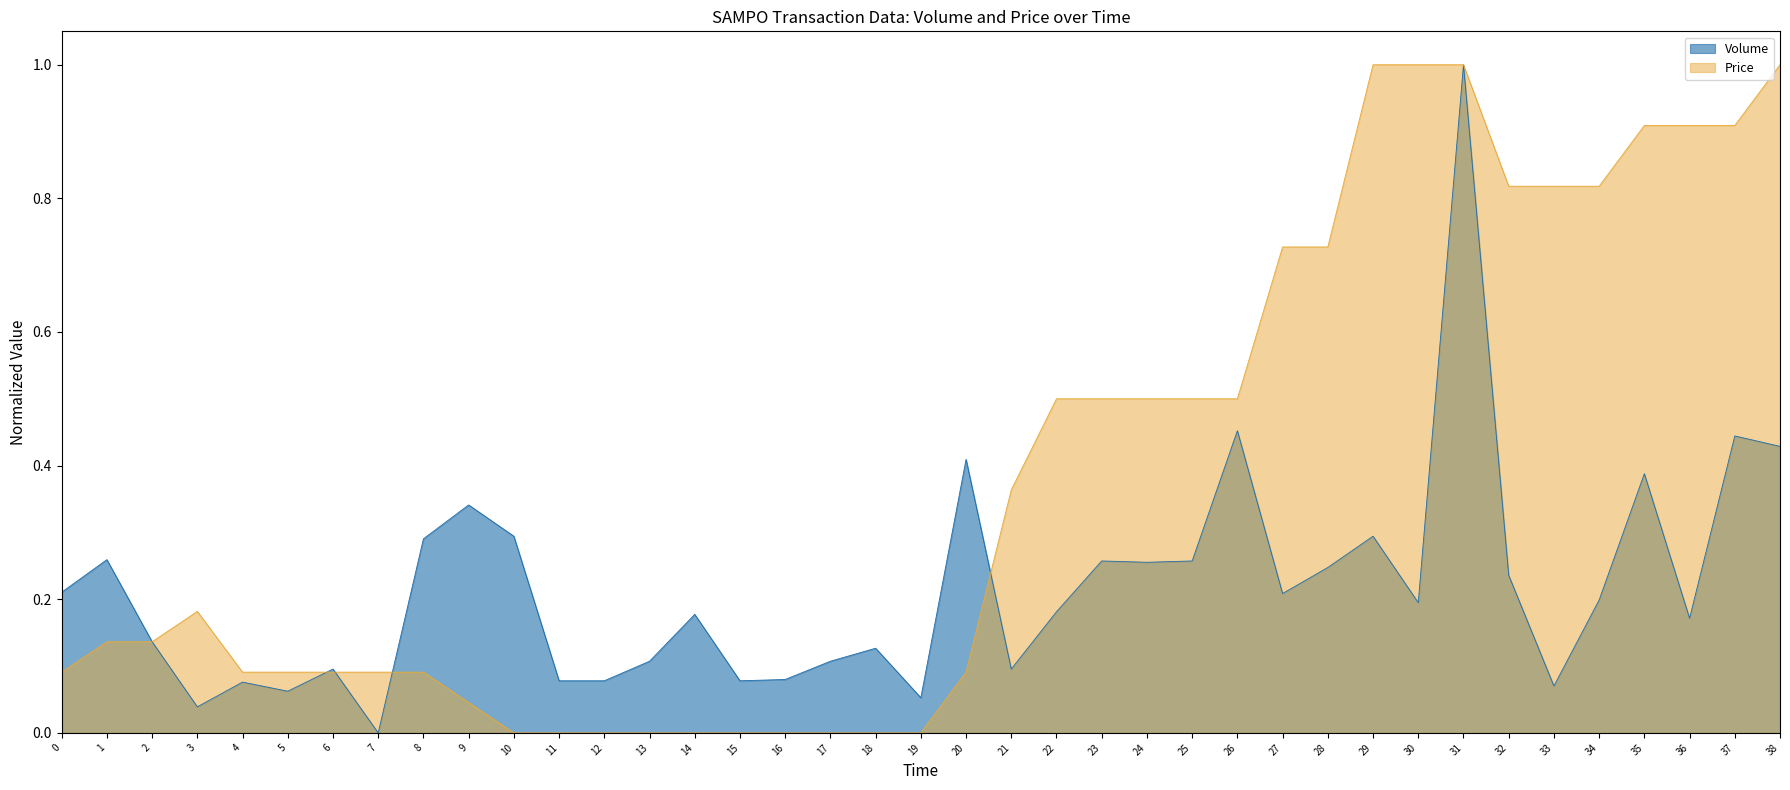

What is the highest value of the Volume series?

1.0